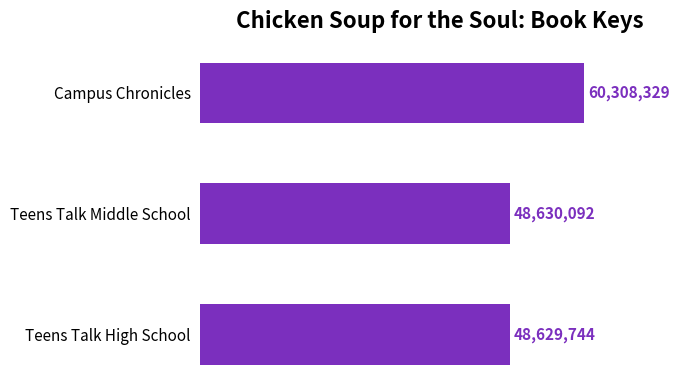

What is the change in value from Campus Chronicles to Teens Talk High School?

-11678585